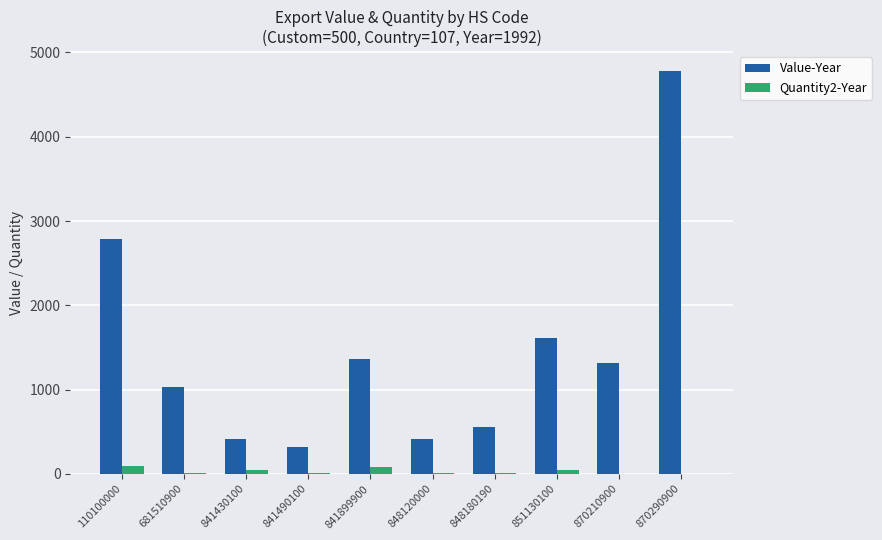

Which series changed the most between 110100000 and 851130100?

Value-Year